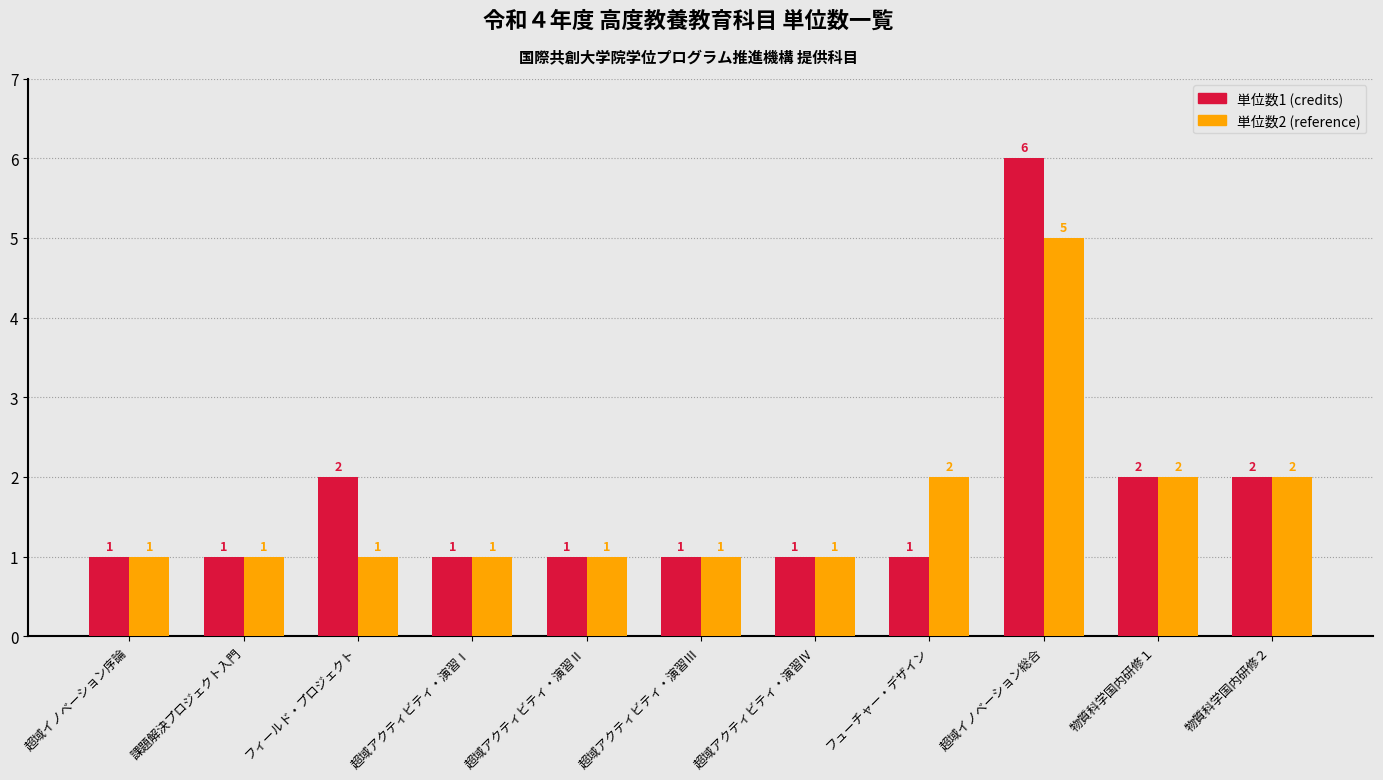

What is the difference between the second highest and second lowest values in the 単位数1 (credits) series?

1